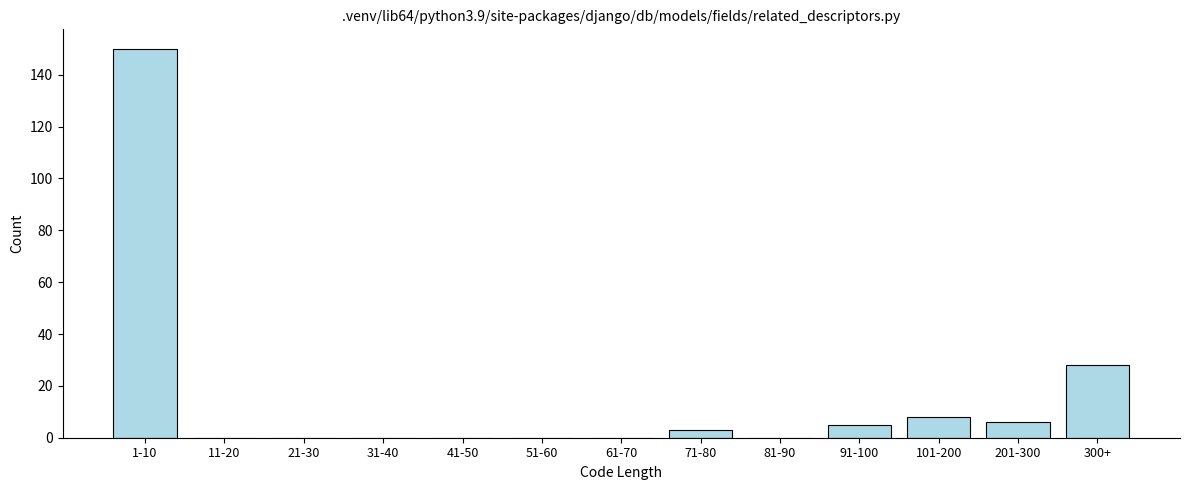

Reading left to right, list all the values displayed in this chart.

1-10=150	11-20=0	21-30=0	31-40=0	41-50=0	51-60=0	61-70=0	71-80=3	81-90=0	91-100=5	101-200=8	201-300=6	300+=28